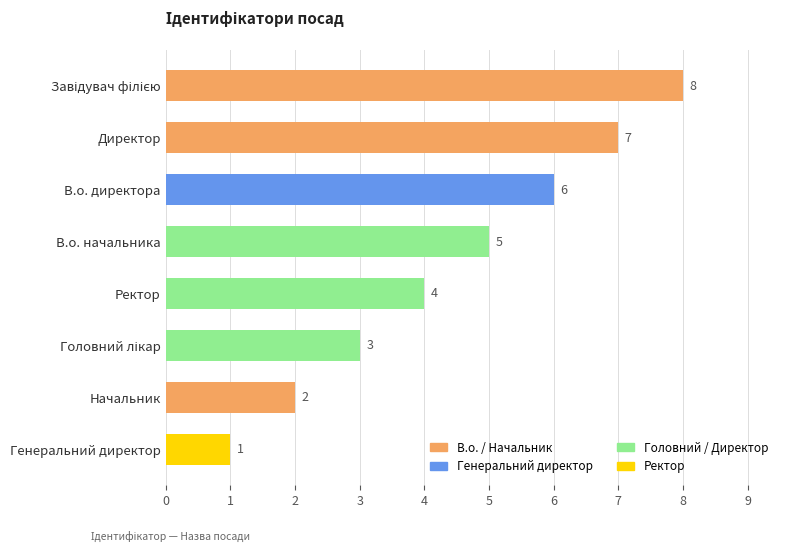

What is the sum of all values?

36